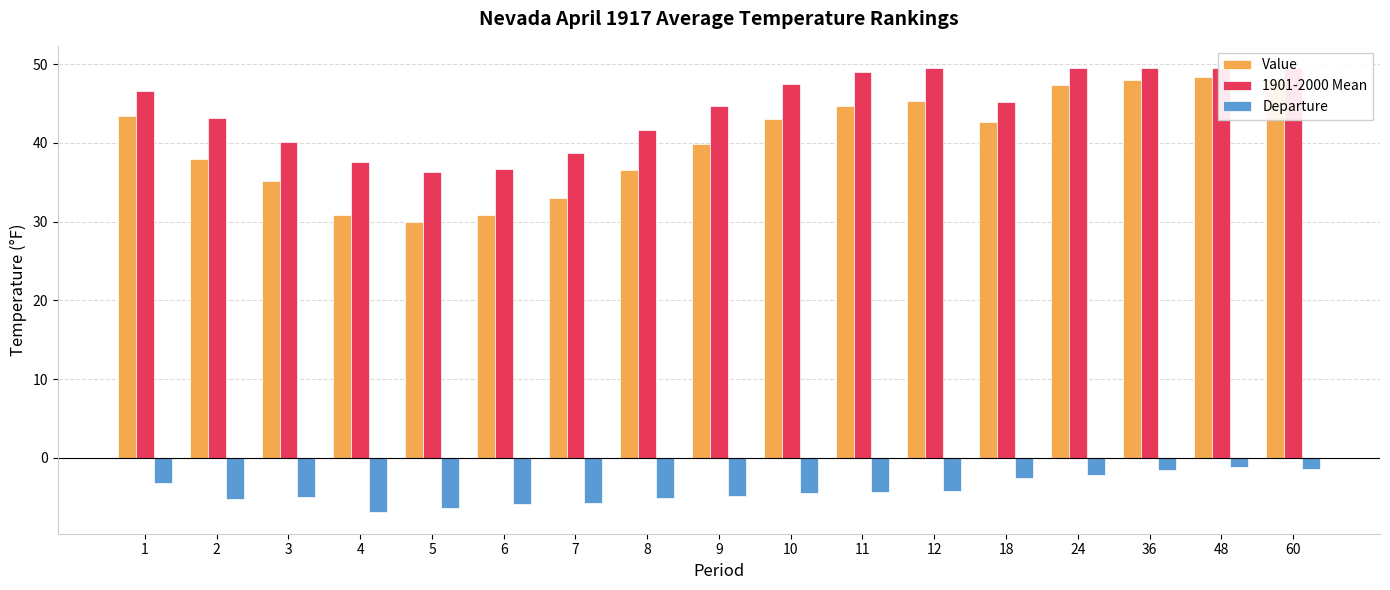

Are the bars grouped side by side (vs. stacked)?

Yes